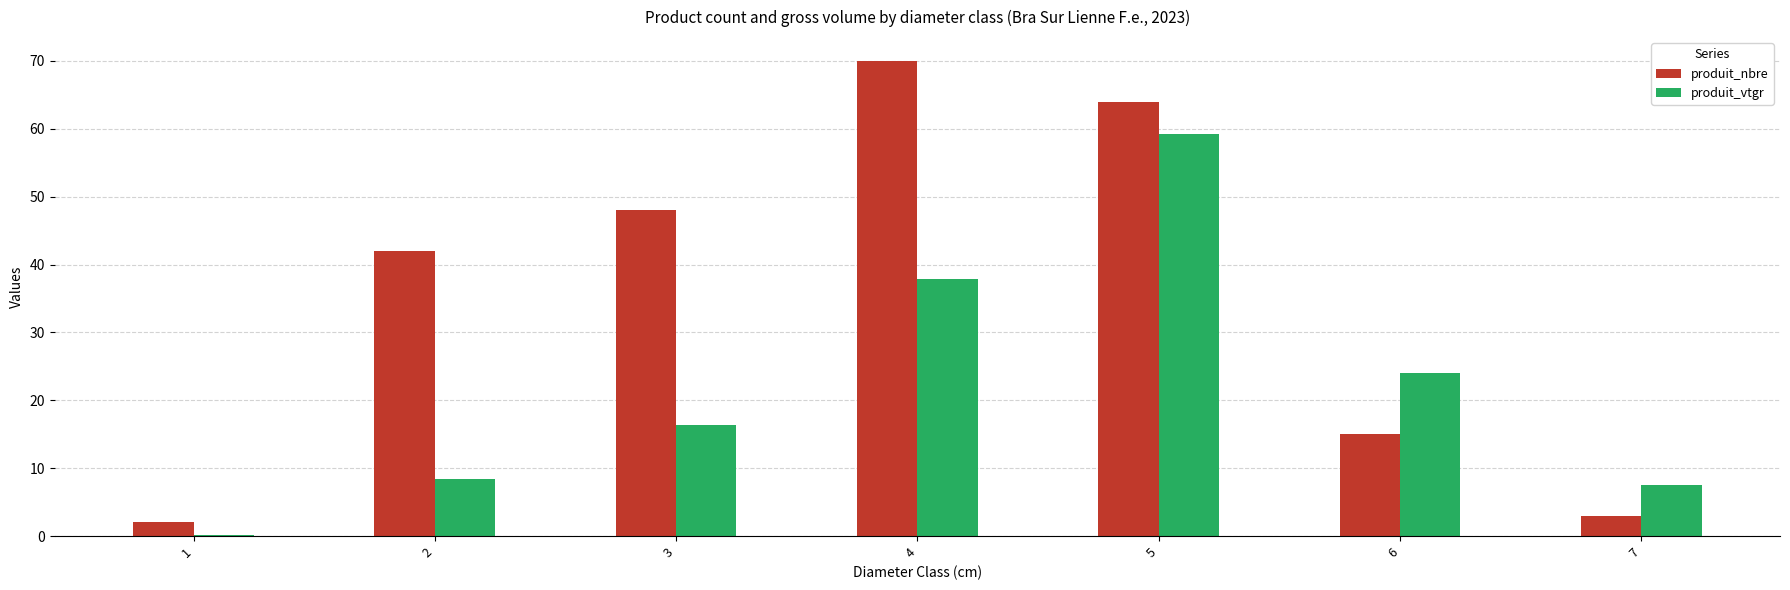

Reading right to left, list all the values displayed in this chart.

produit_nbre: 7=3.0	6=15.0	5=64.0	4=70.0	3=48.0	2=42.0	1=2.0
produit_vtgr: 7=7.5	6=24.0	5=59.2	4=37.8	3=16.4	2=8.3	1=0.1